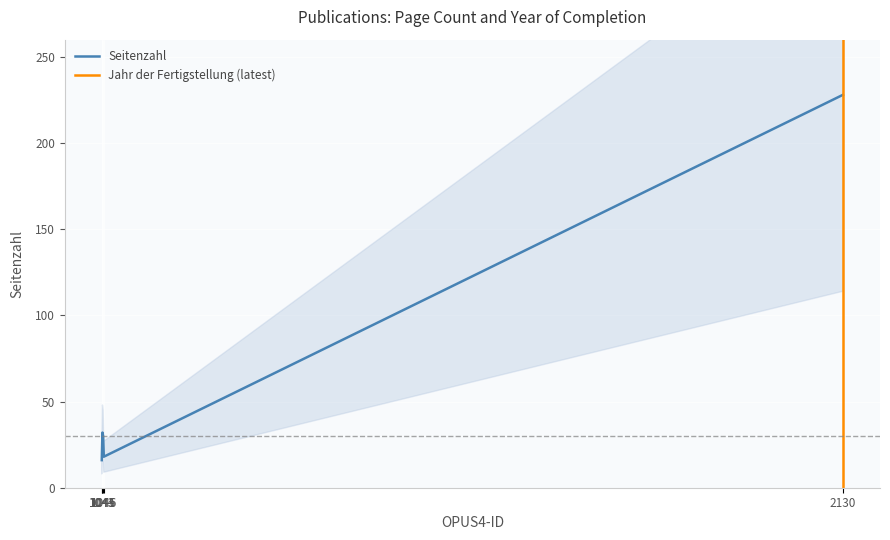

Reading right to left, what are all the values shown in this chart?

2130=228	1046=18	1045=30	1044=32	1043=16